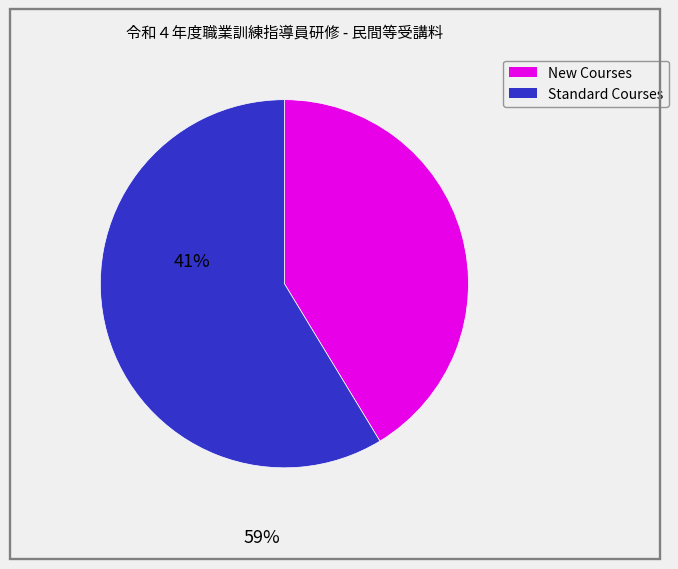

Does any single category account for the majority?

Yes